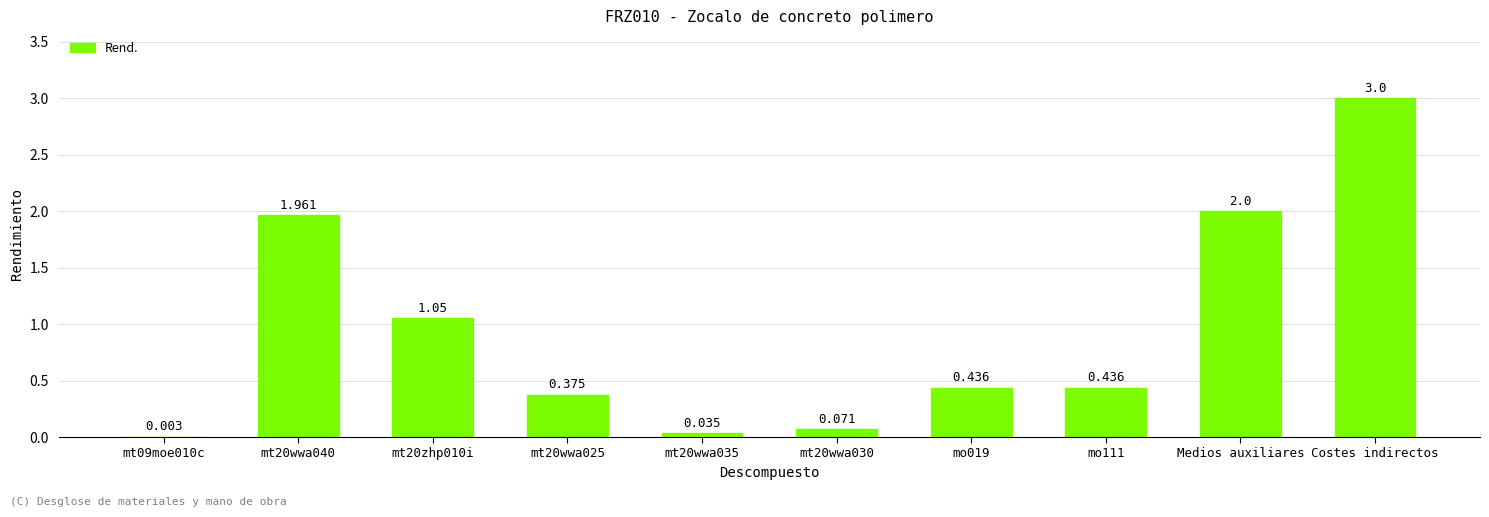

The chart shows a value of 2.1 at Costes indirectos. True or false?

False